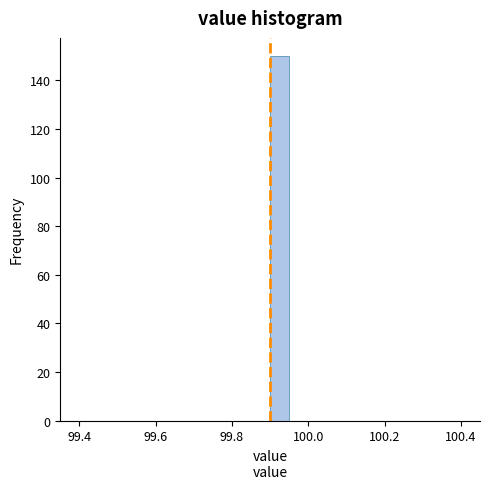

Read against the x-axis, roughly where is the centre of the tallest bar?

99.92